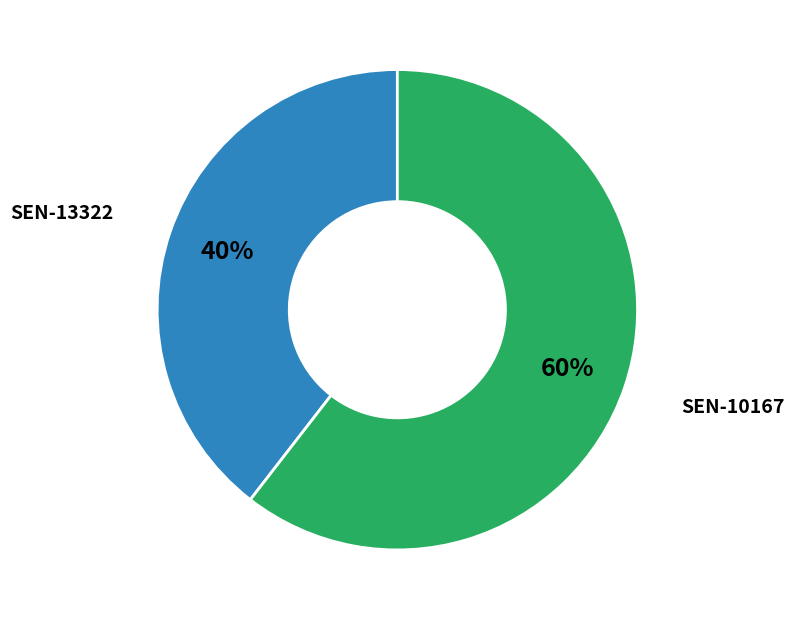

Count the number of slices in the pie.

2